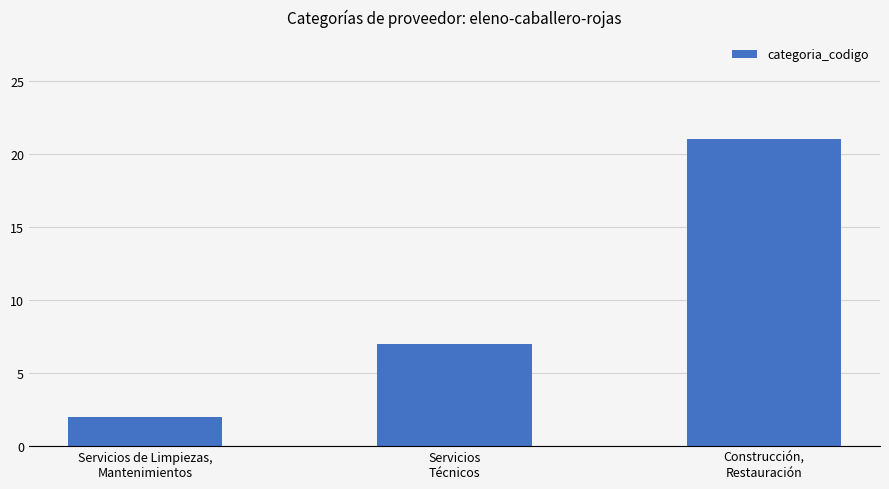

At which category does the chart reach its minimum across all series?

Servicios de Limpiezas,
Mantenimientos